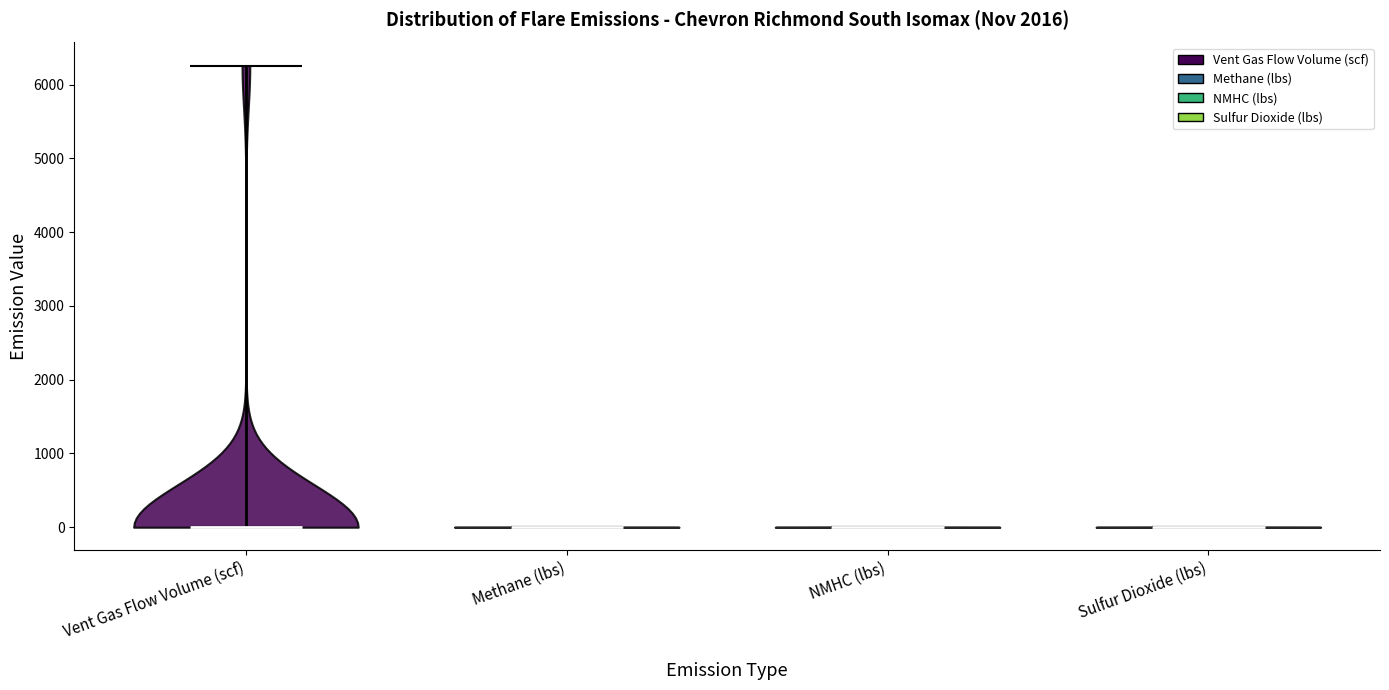

Reading left to right, read every violin against the y-axis: where its median line is, and the lowest and highest points it reaches. The values are not printed on the chart, so give them approximately, as read against the axis.

Vent Gas Flow Volume (scf): median line 0, lowest point 0, highest point 6300
Methane (lbs): median line 0, lowest point 0, highest point 0
NMHC (lbs): median line 0, lowest point 0, highest point 0
Sulfur Dioxide (lbs): median line 0, lowest point 0, highest point 0